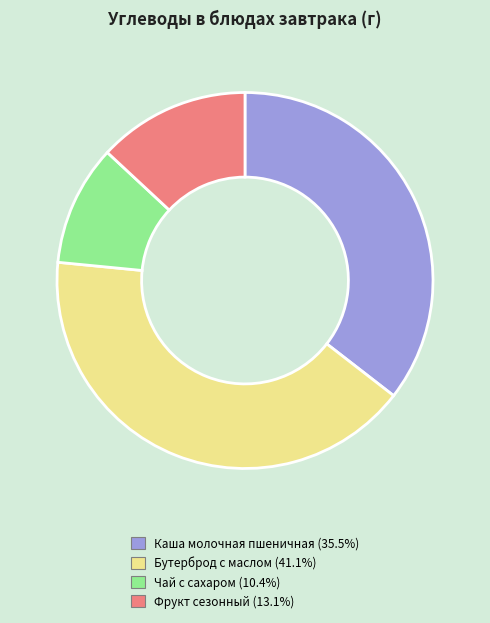

How many slices are in this pie chart?

4